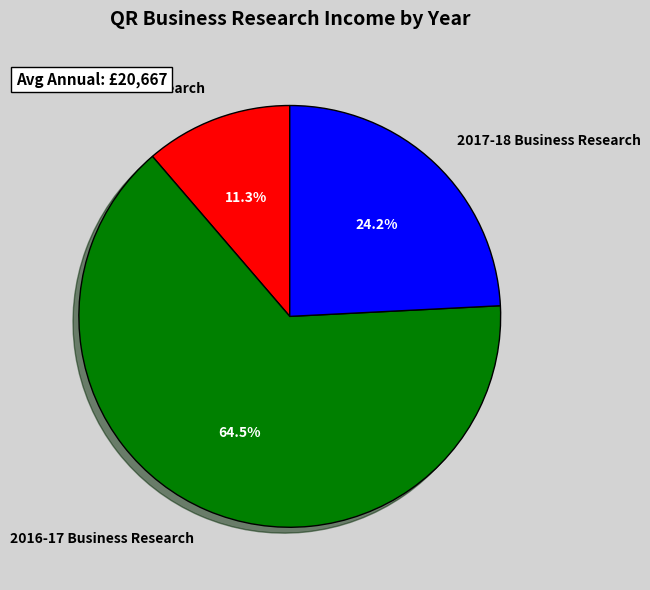

Is there any slice that represents more than half of the pie?

Yes